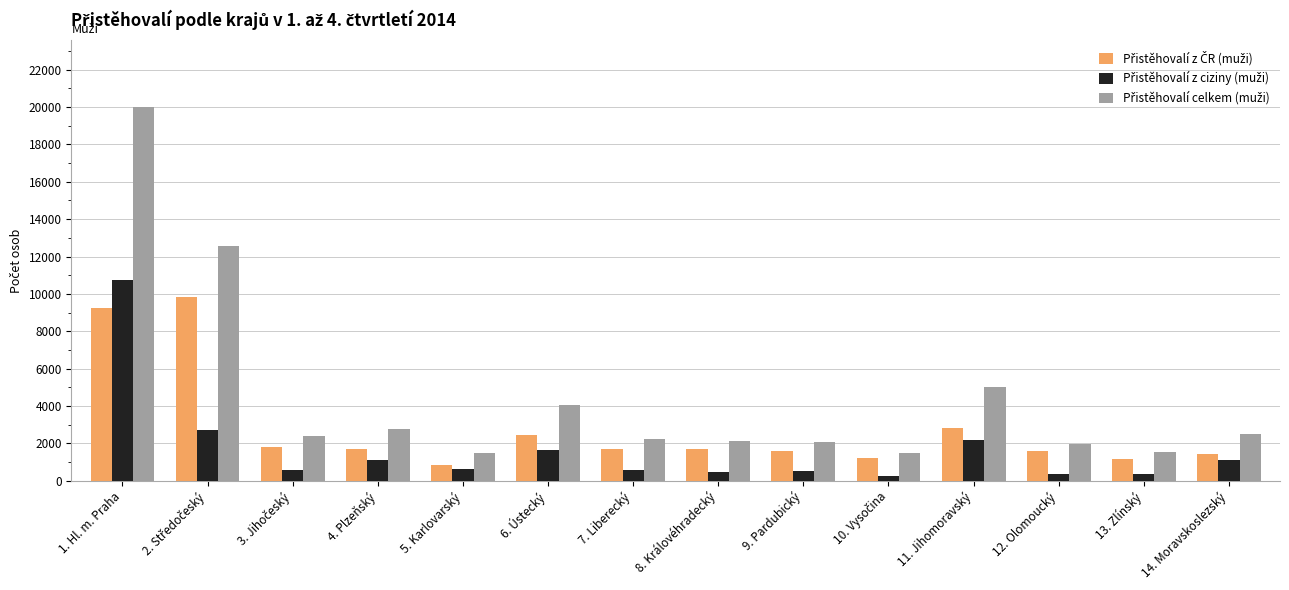

Which label corresponds to the largest value in the chart?

1. Hl. m. Praha